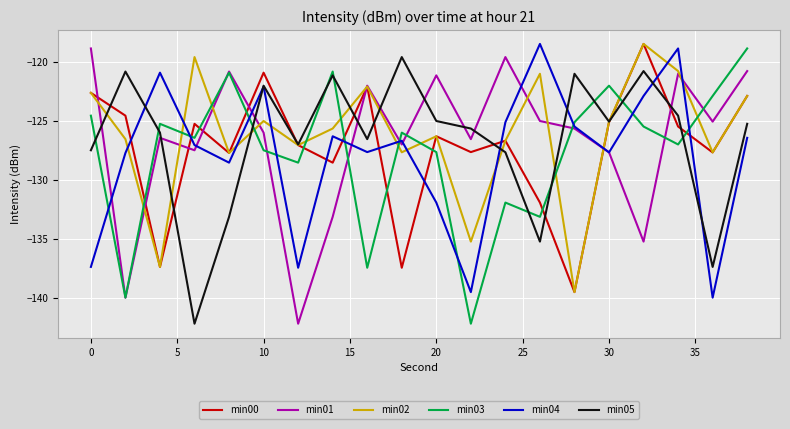

How many lines are shown in the chart?

6